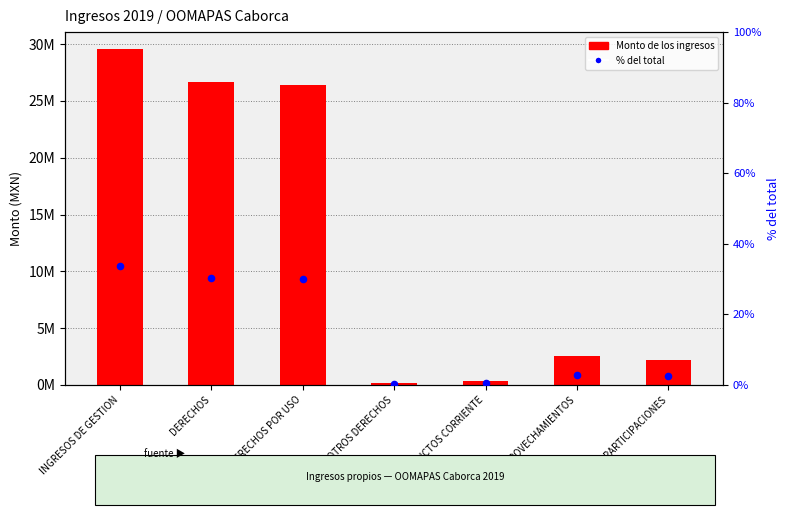

At how many categories does at least one series exceed 14131128?

3